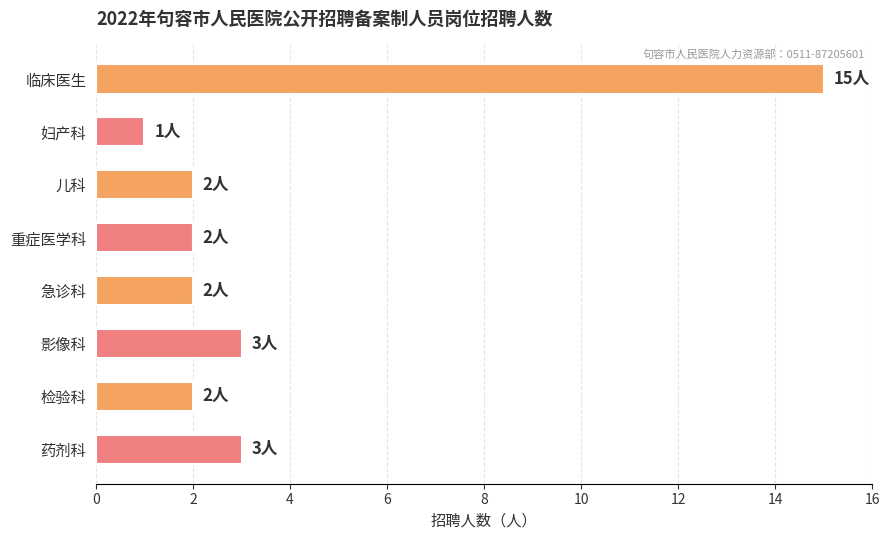

What is the sum of all values?

30